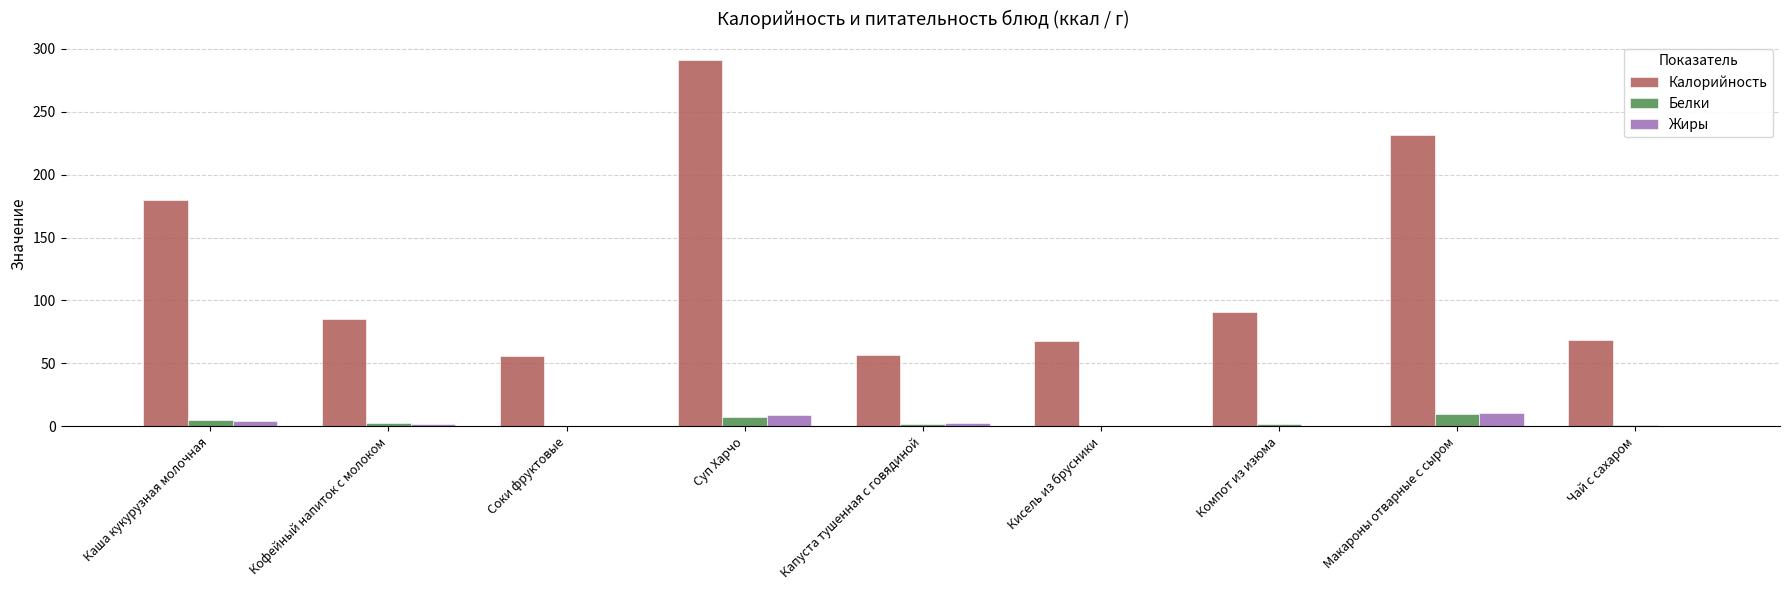

At which category is the sum across all series the highest?

Суп Харчо